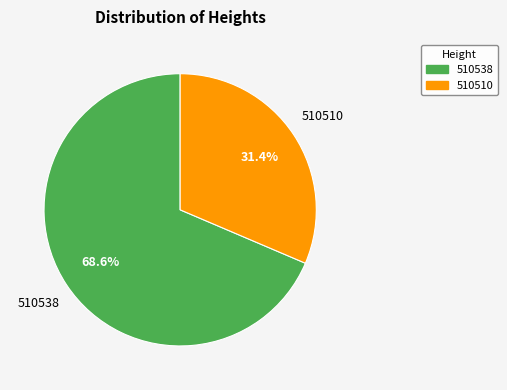

Which slice represents more than half of the pie?

510538